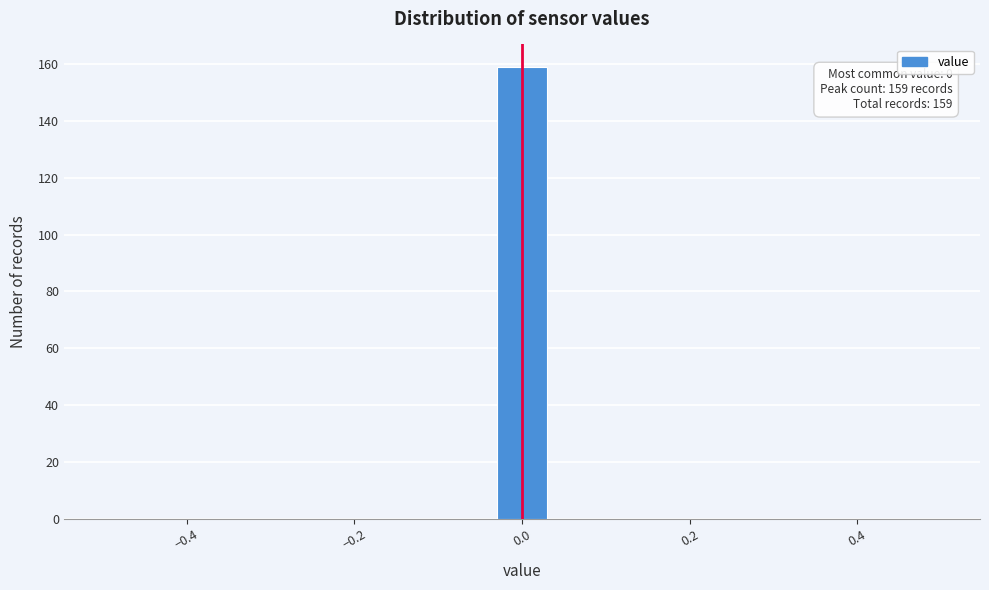

Read against the x-axis, roughly where is the centre of the tallest bar?

0.00